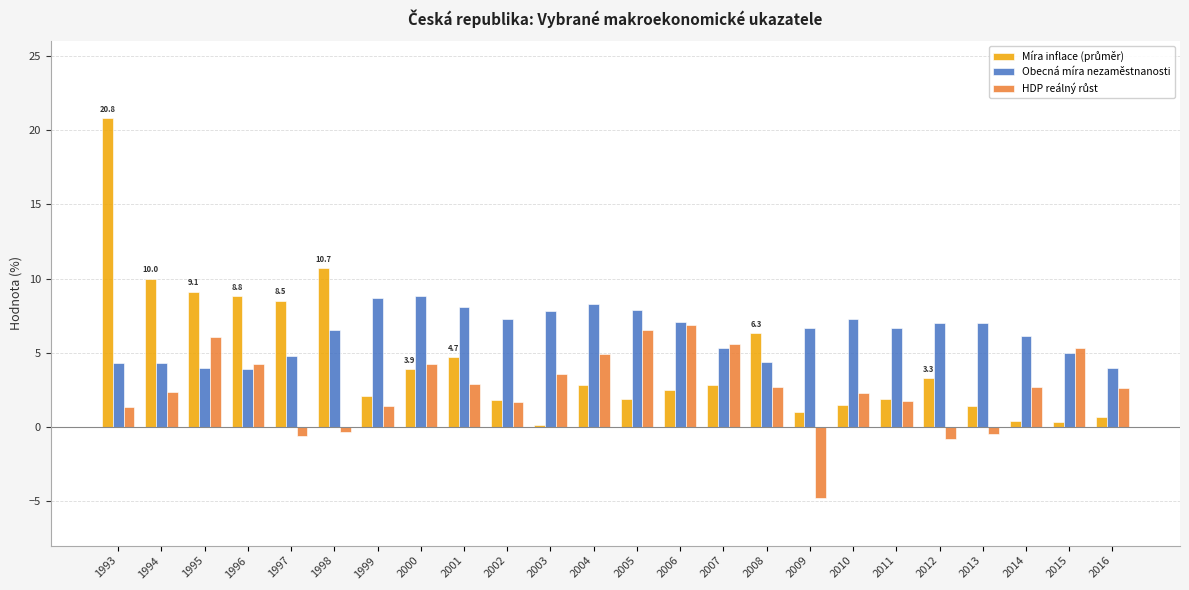

True or false: Obecná míra nezaměstnanosti has a value of 3.9 at 2005.

False